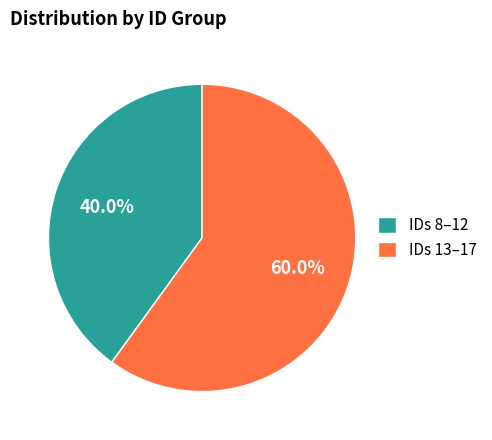

Approximately how many times larger is the value at IDs 13–17 compared to IDs 8–12?

1.5